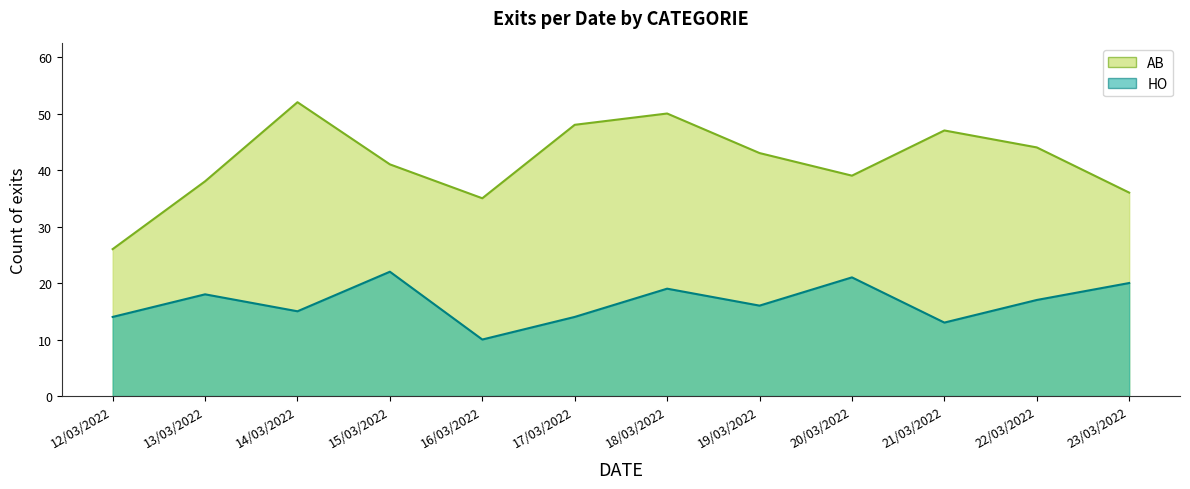

True or false: there are more than 1 points higher than both neighbors.

True